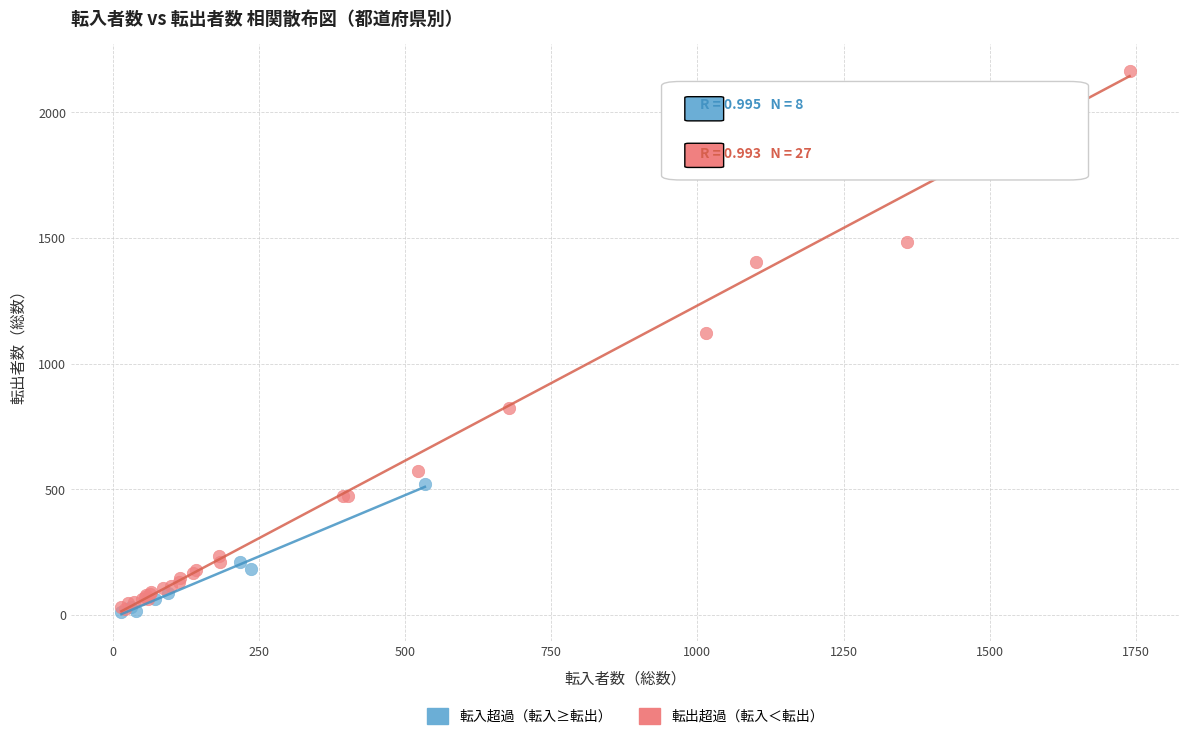

Which series reaches the maximum Y coordinate?

転出超過（転入＜転出）